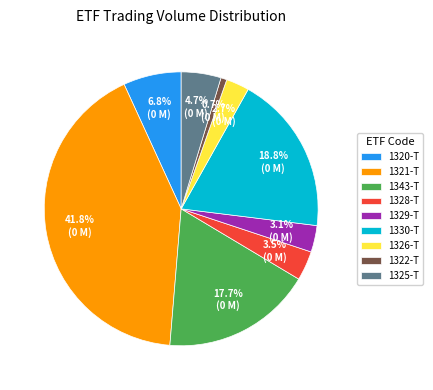

Does any single category account for the majority?

No